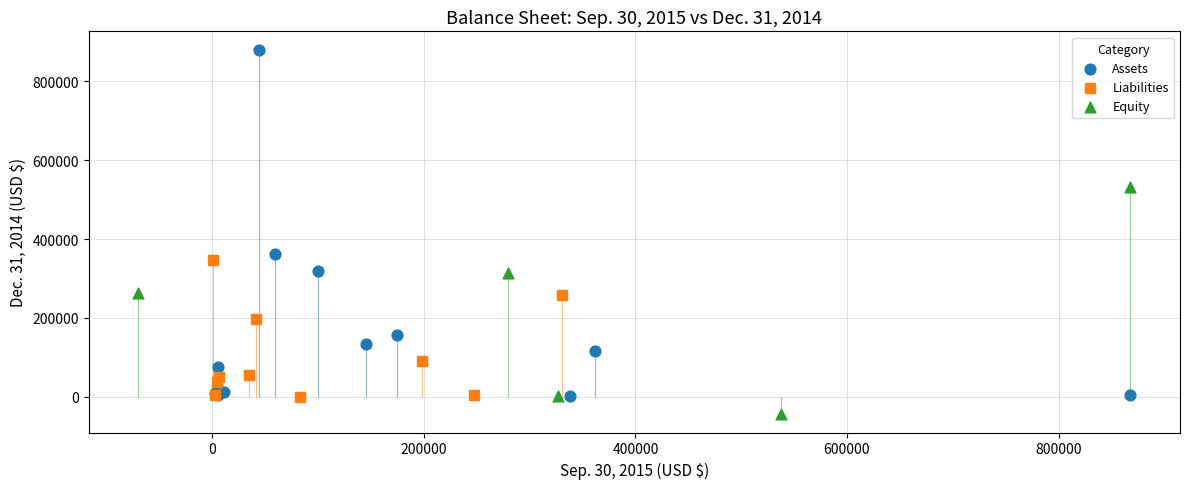

Which series contains the lowest Y value?

Equity